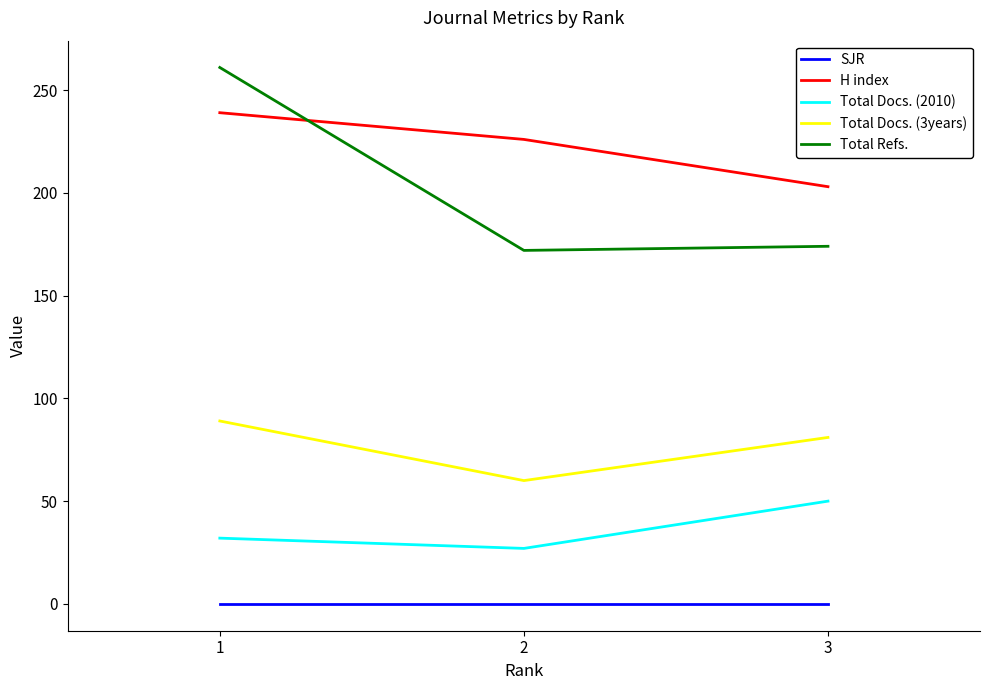

How many series are shown in this chart?

5